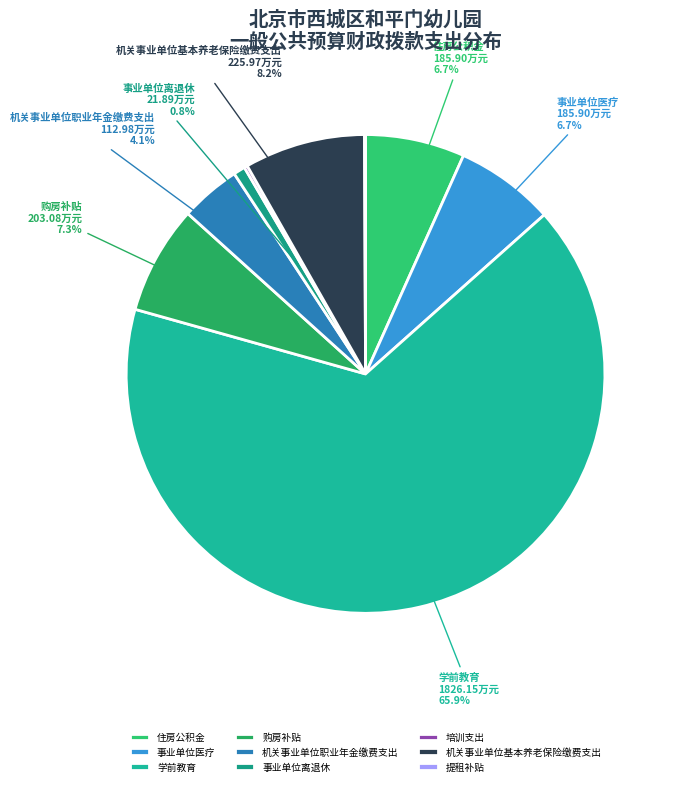

Count the number of slices in the pie.

9